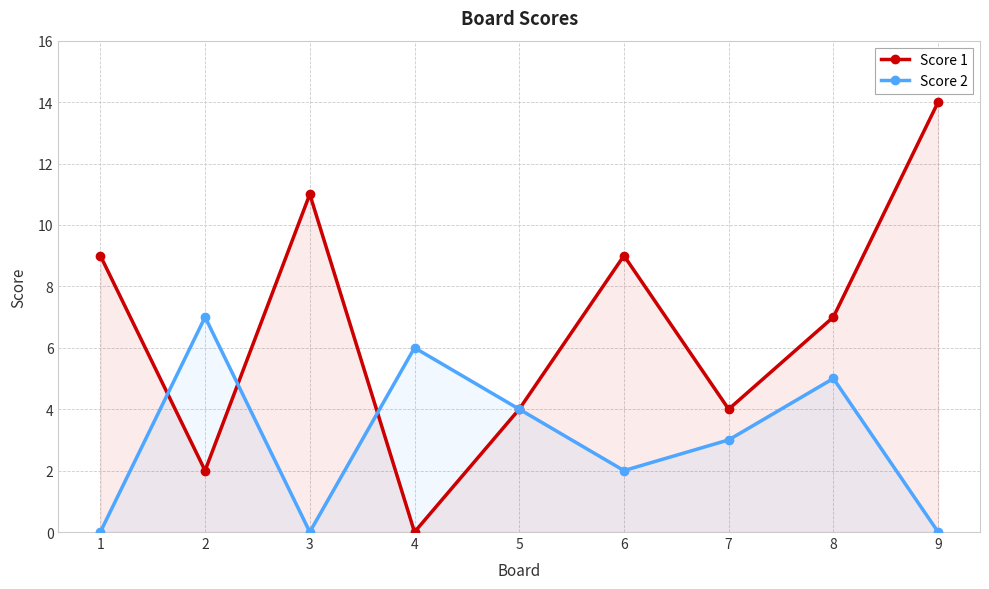

Which series has the largest total across all categories?

Score 1